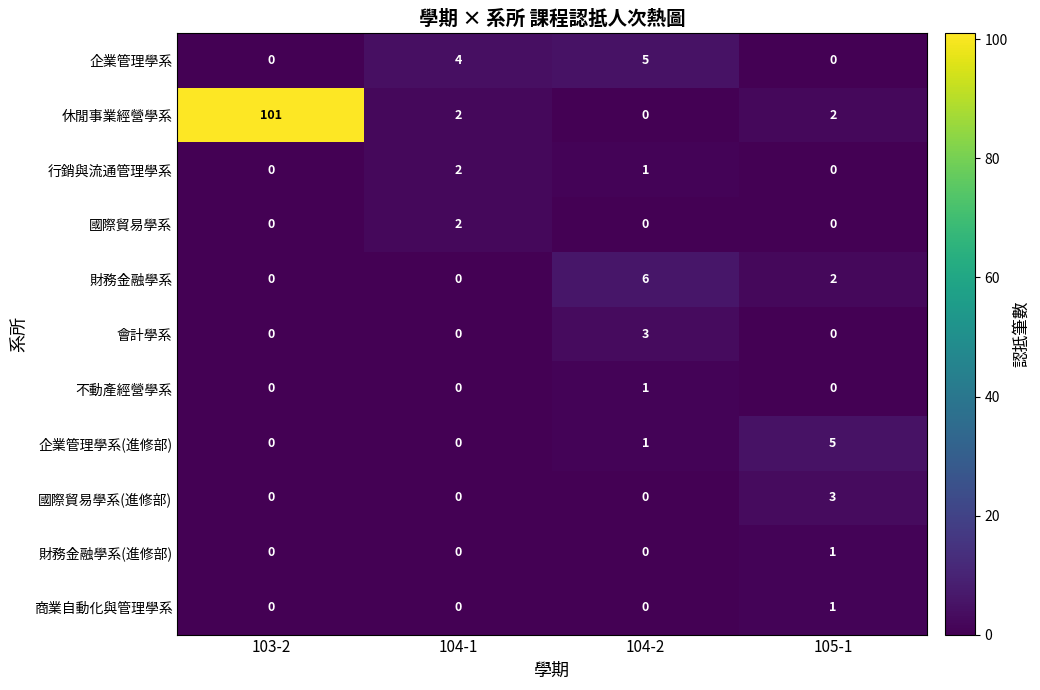

Between 103-2 and 104-1, which series saw the biggest shift?

休閒事業經營學系